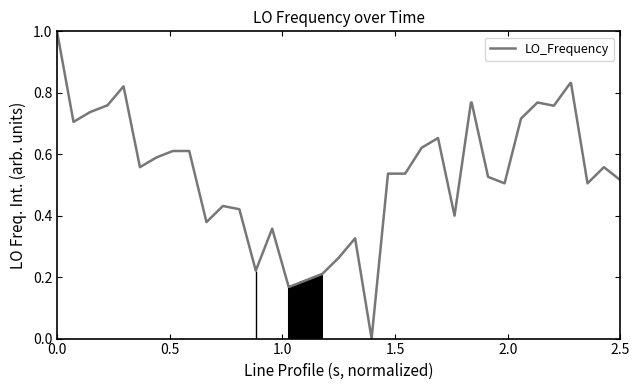

What is the difference between the maximum and minimum values?

1.0